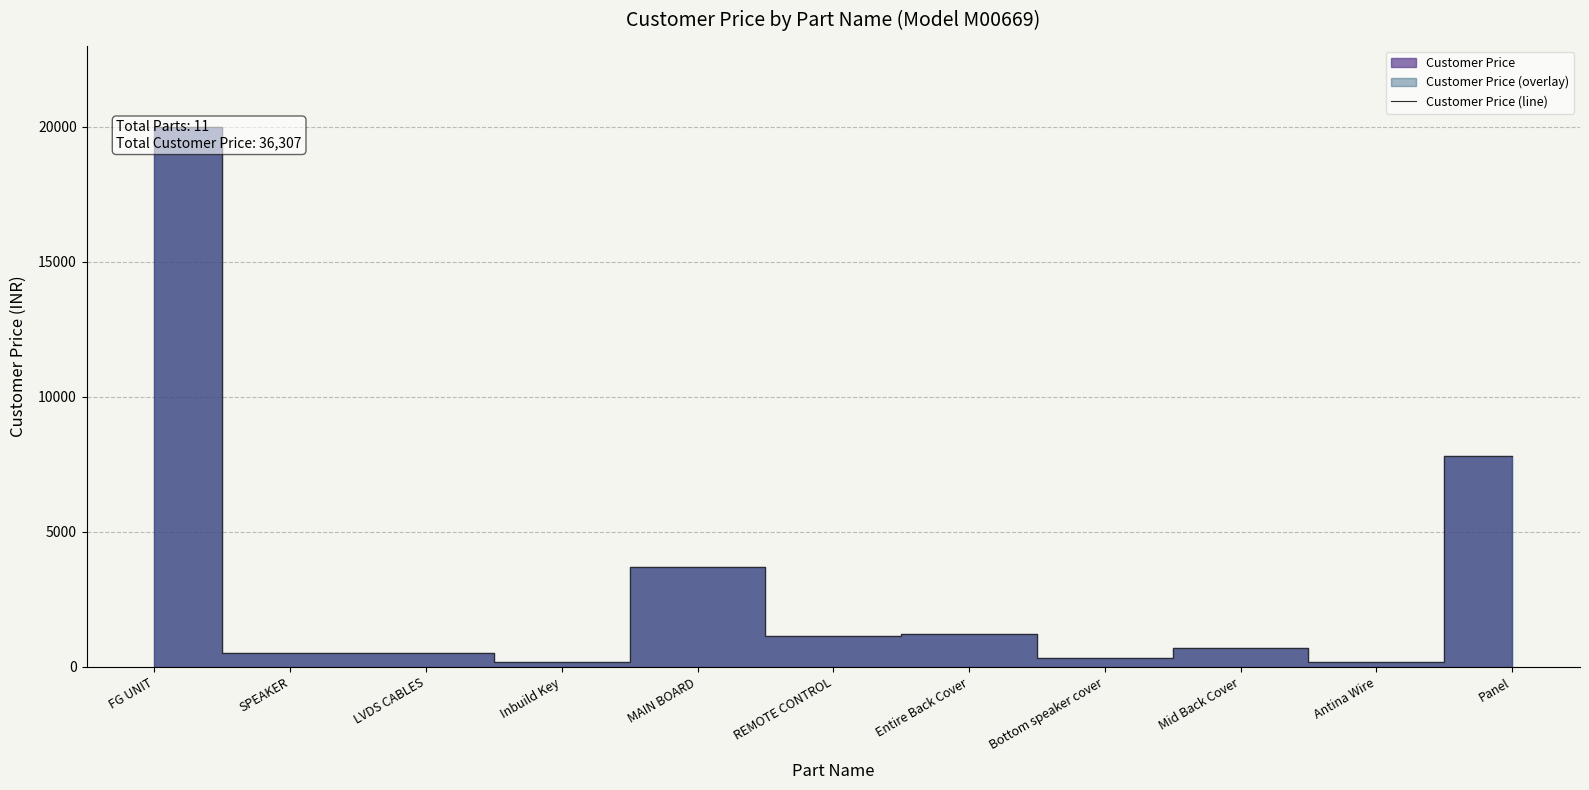

Between Panel and Mid Back Cover, which is larger?

Panel